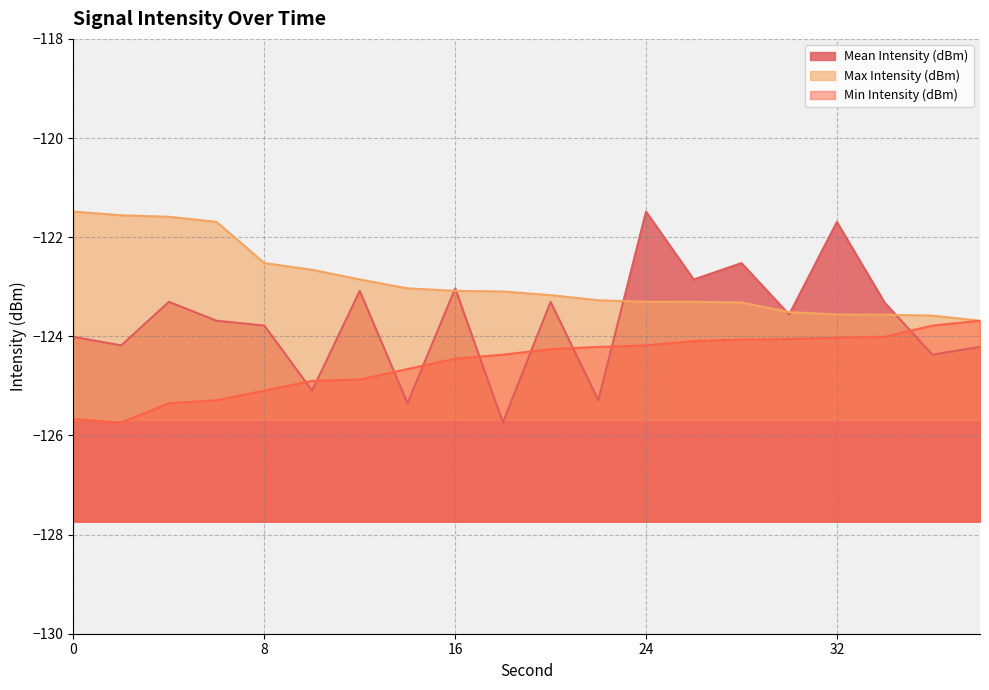

What is the highest value of the Mean Intensity (dBm) series?

-121.5